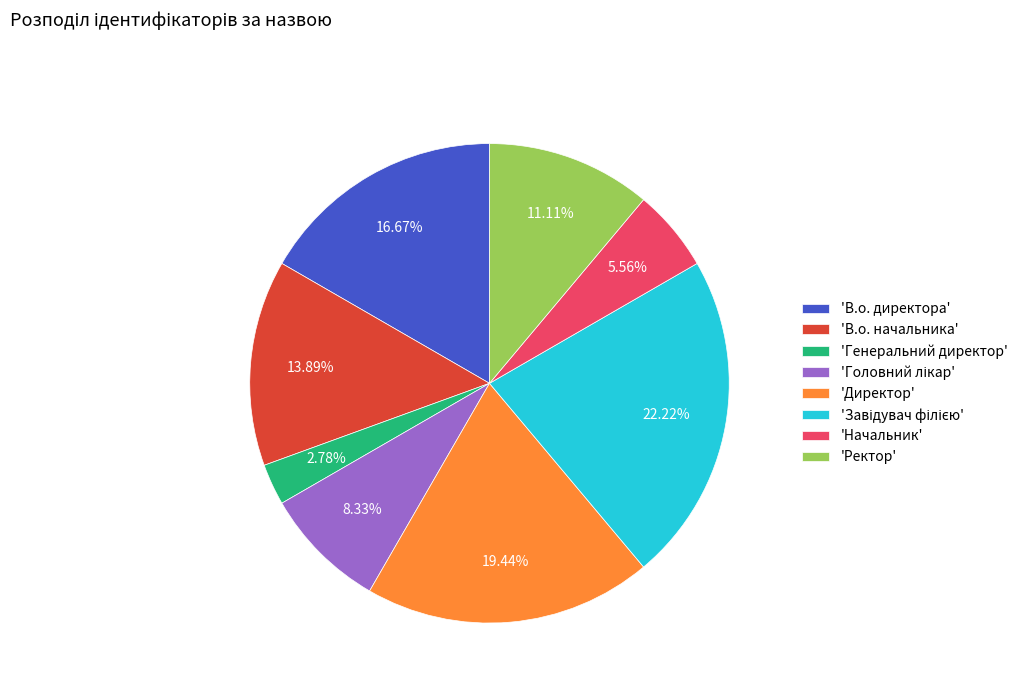

Approximately how many times larger is the value at 'Ректор' compared to 'Генеральний директор'?

4.0